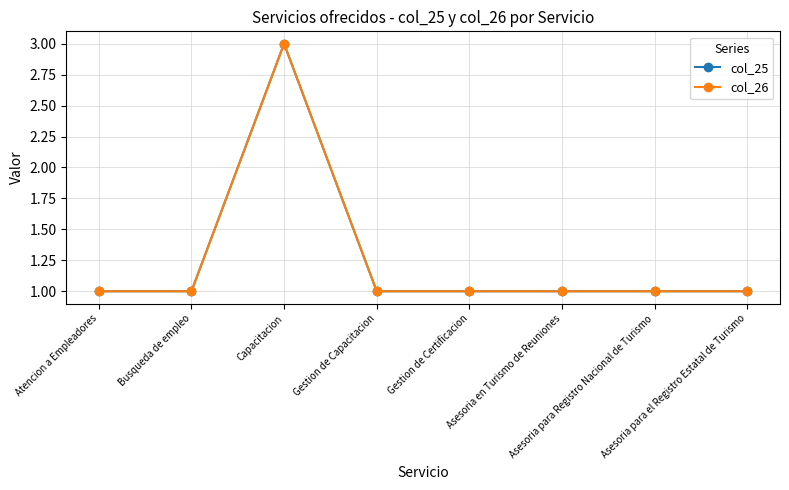

True or false: col_25 and col_26 intersect in this chart.

False